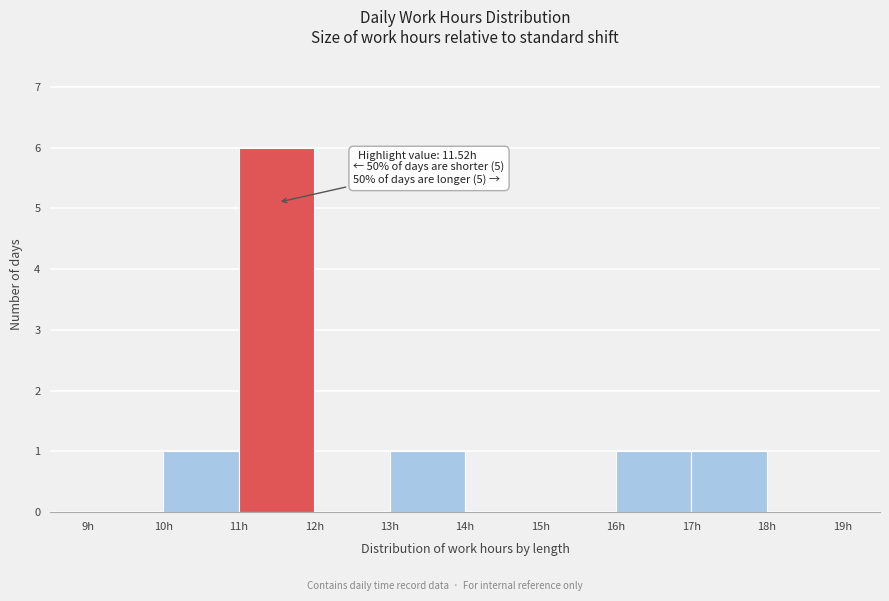

Which range on the x-axis has the tallest bar?

11 to 12